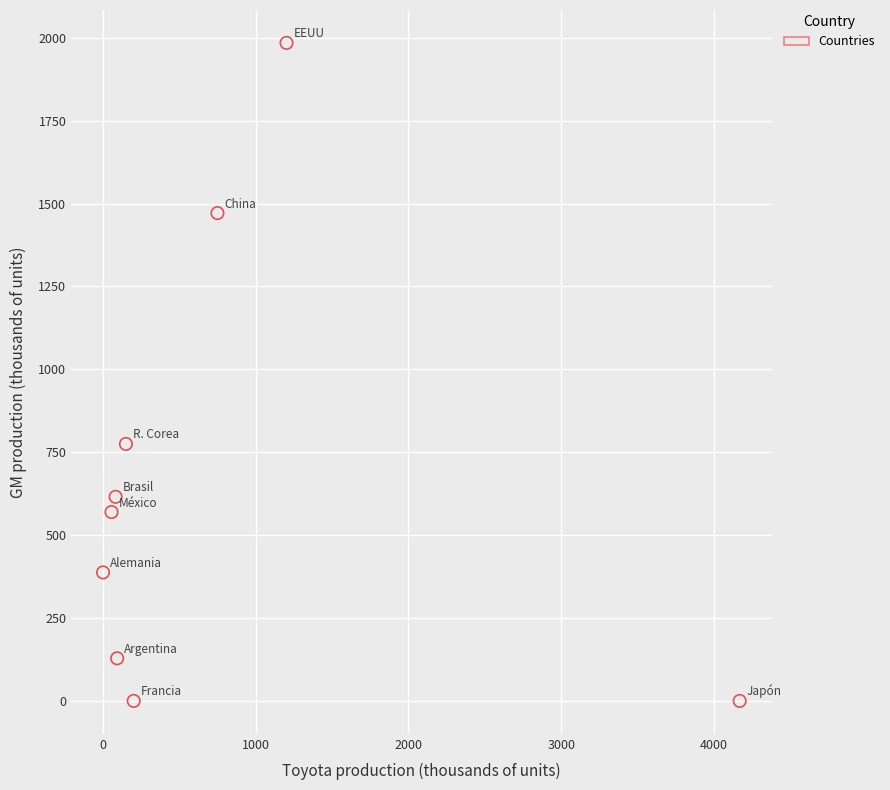

What is the average X value?

744.5